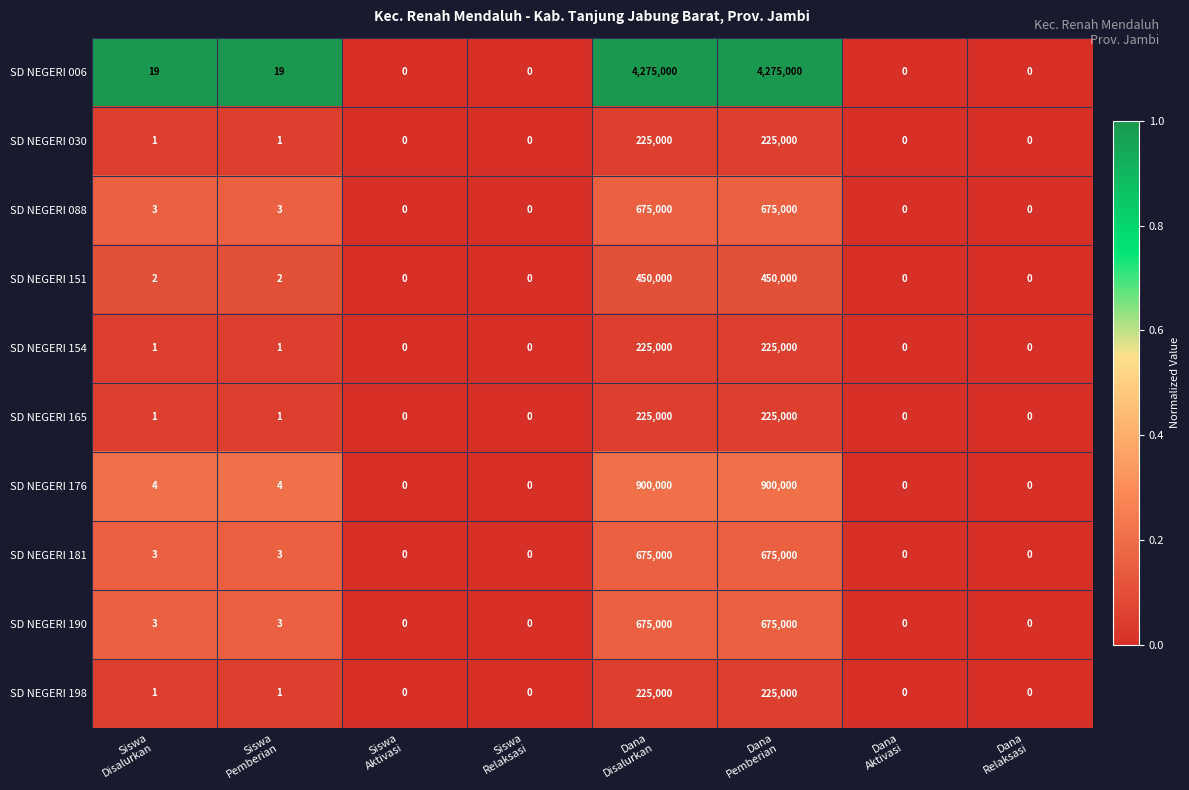

What is the difference between the maximum and minimum values in the SD NEGERI 165 series?

225000